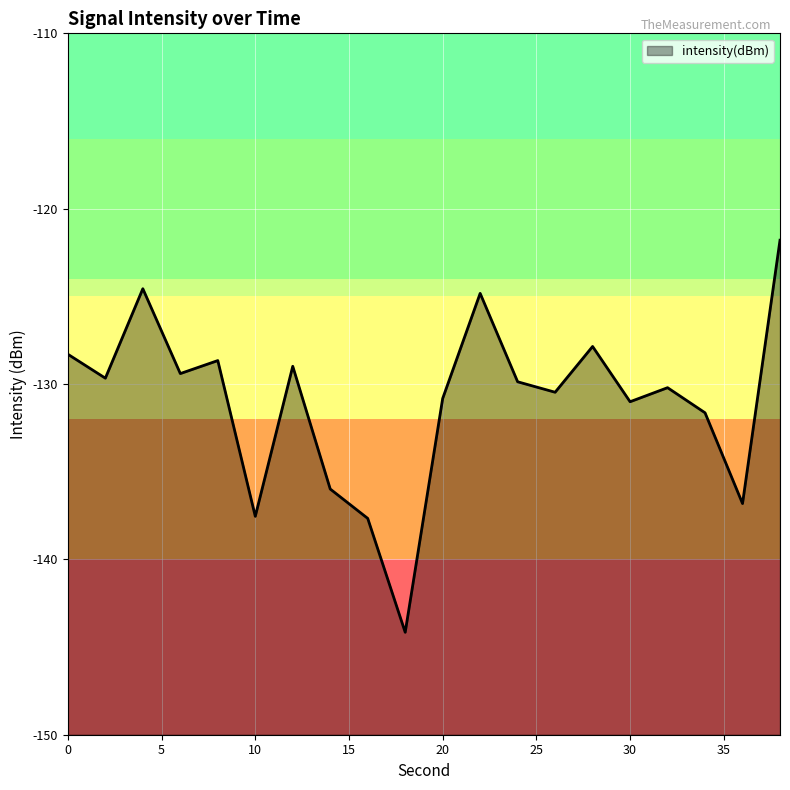

How many categories are shown in the chart?

20